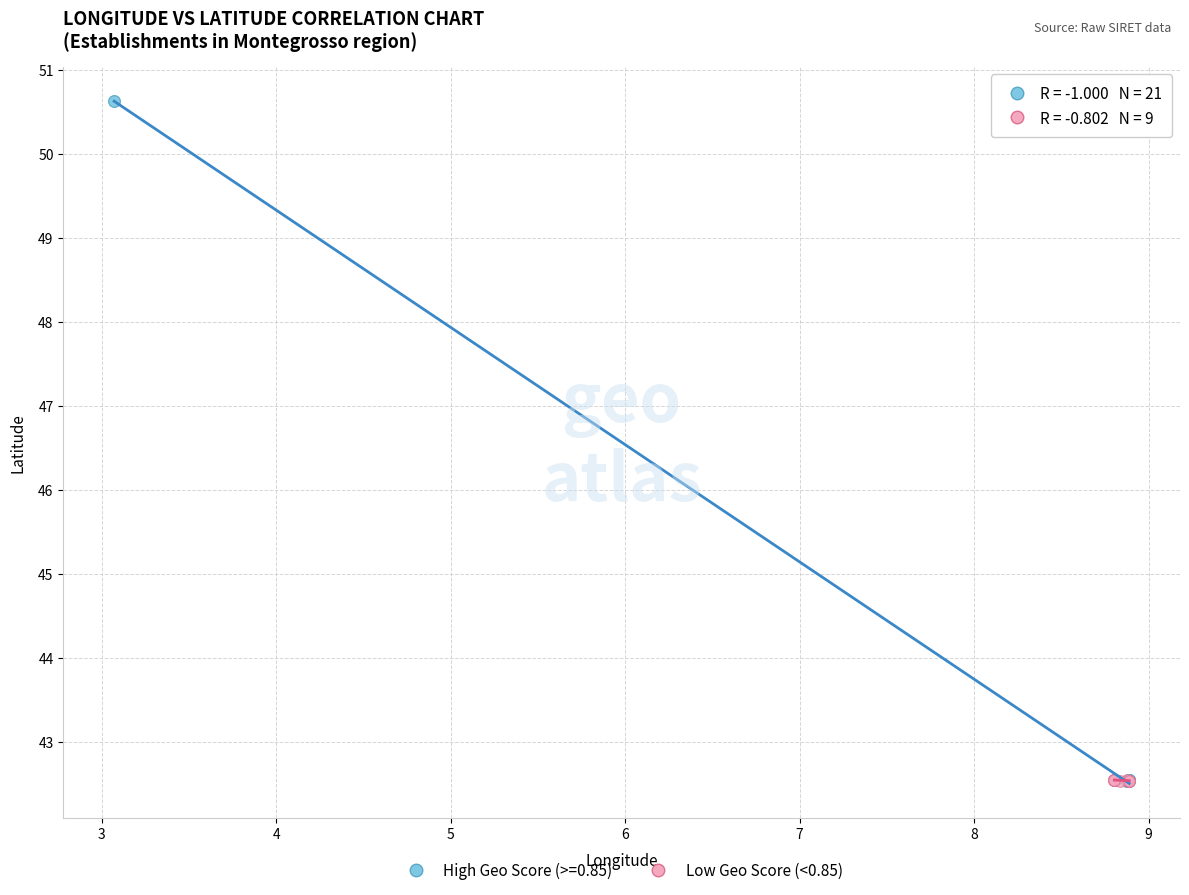

Which series contains the highest Y value?

High Geo Score (>=0.85)